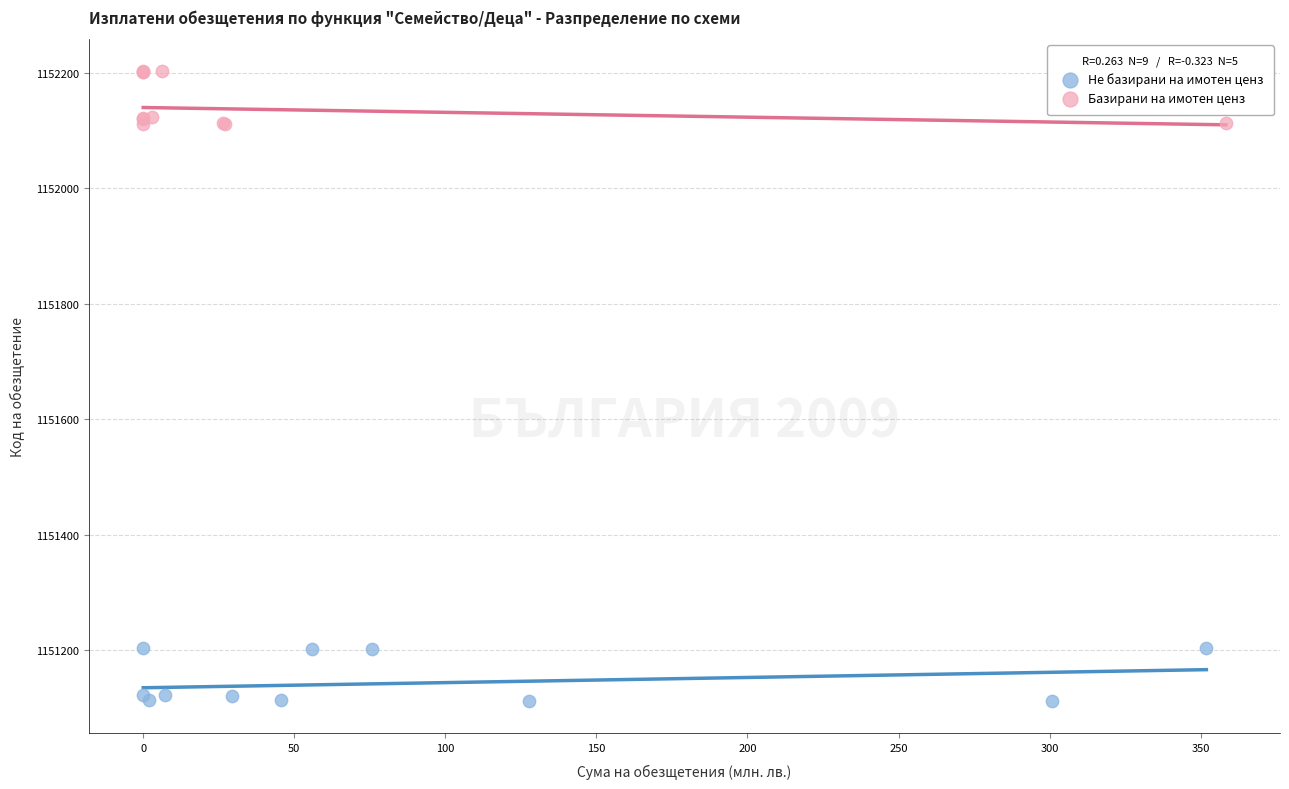

Which series contains the highest Y value?

Базирани на имотен ценз